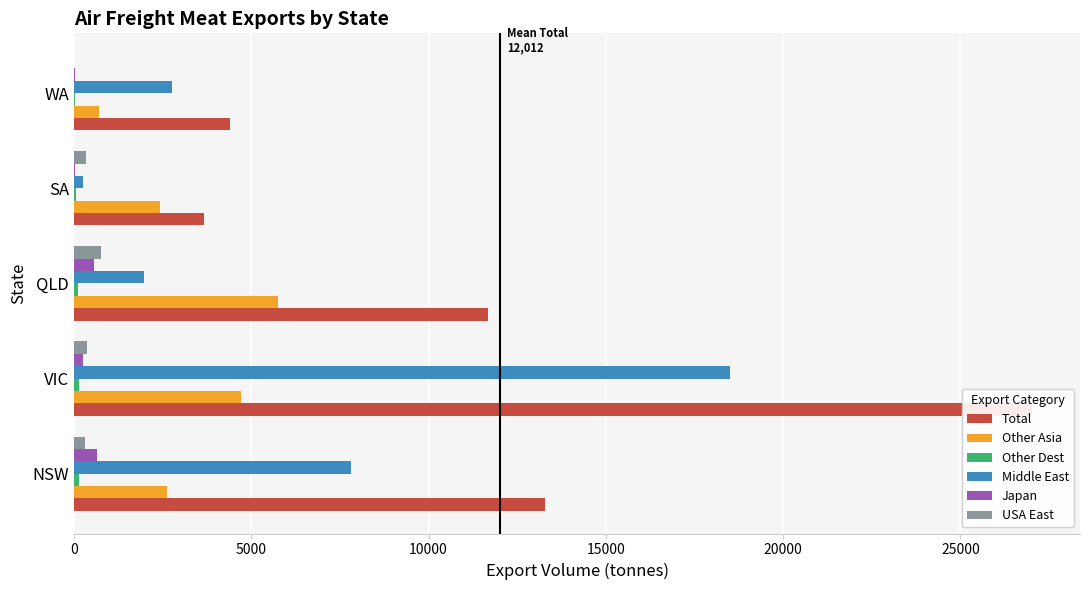

What are all the series names shown in the legend?

Total, Other Asia, Other Dest, Middle East, Japan, USA East